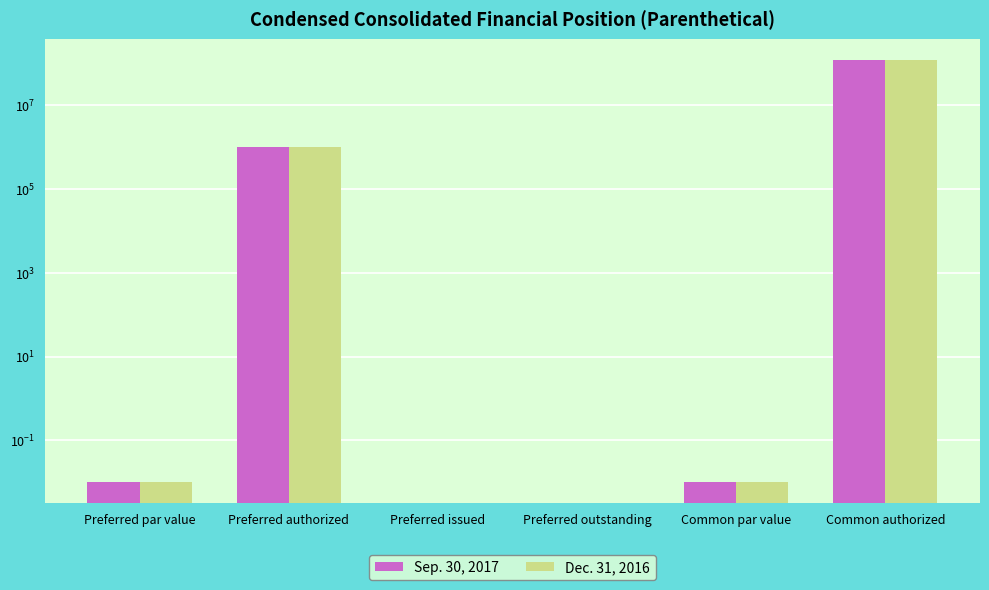

Is it true that Sep. 30, 2017 equals 0.0 at Preferred outstanding?

True